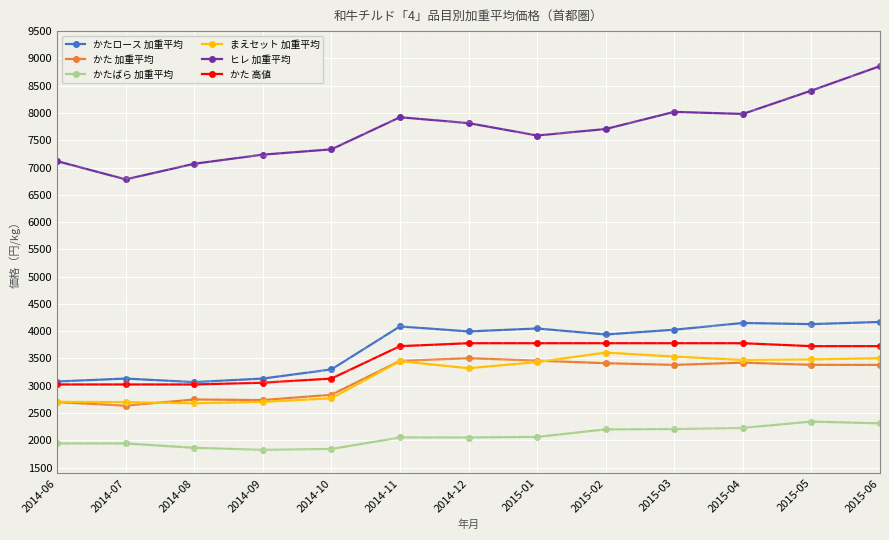

True or false: ヒレ 加重平均 and かたばら 加重平均 intersect in this chart.

False